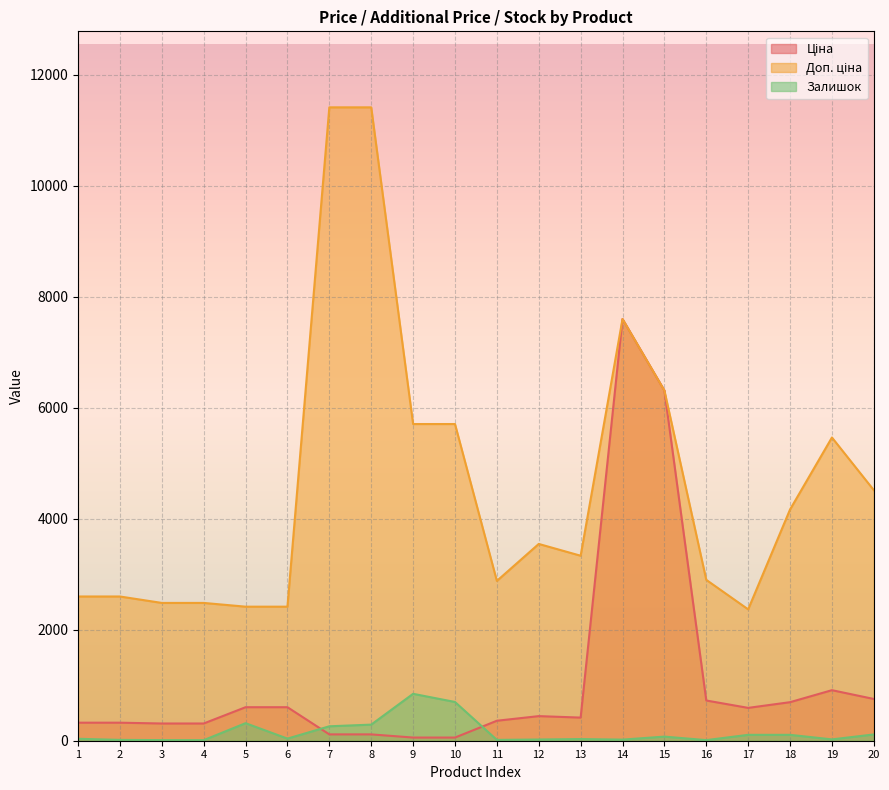

What value does the Залишок series have at 3?

11.0